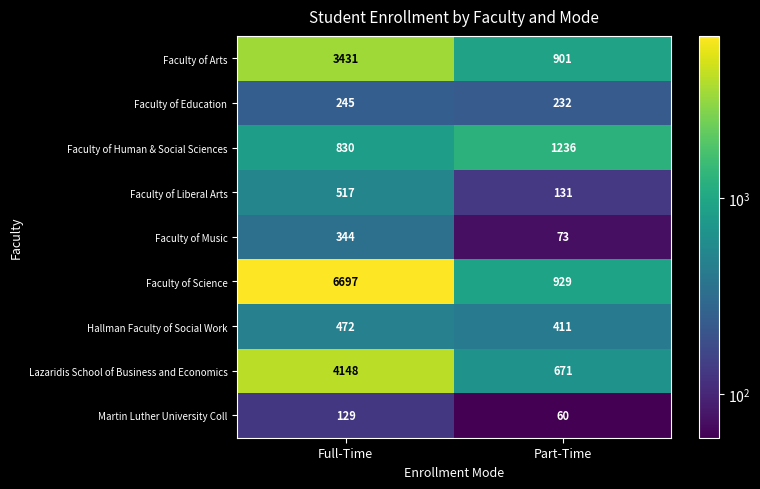

The value of Martin Luther University Coll at Part-Time is 103. True or false?

False